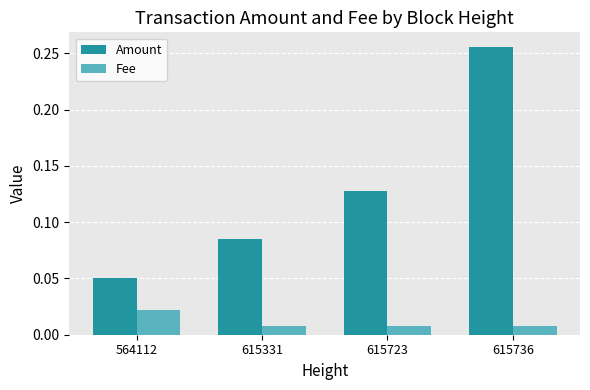

List the labels in order of Amount value, largest first.

615736, 615723, 615331, 564112